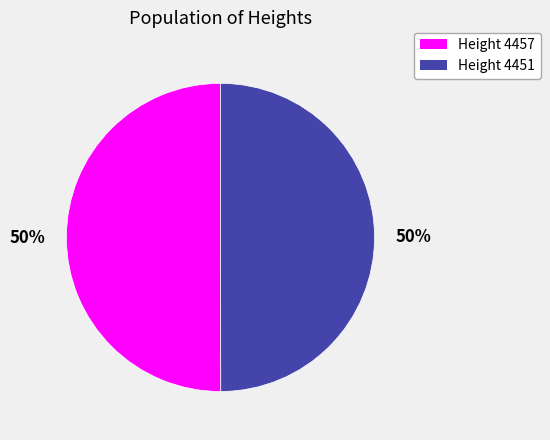

To the nearest percent, what is the average slice percentage?

50%